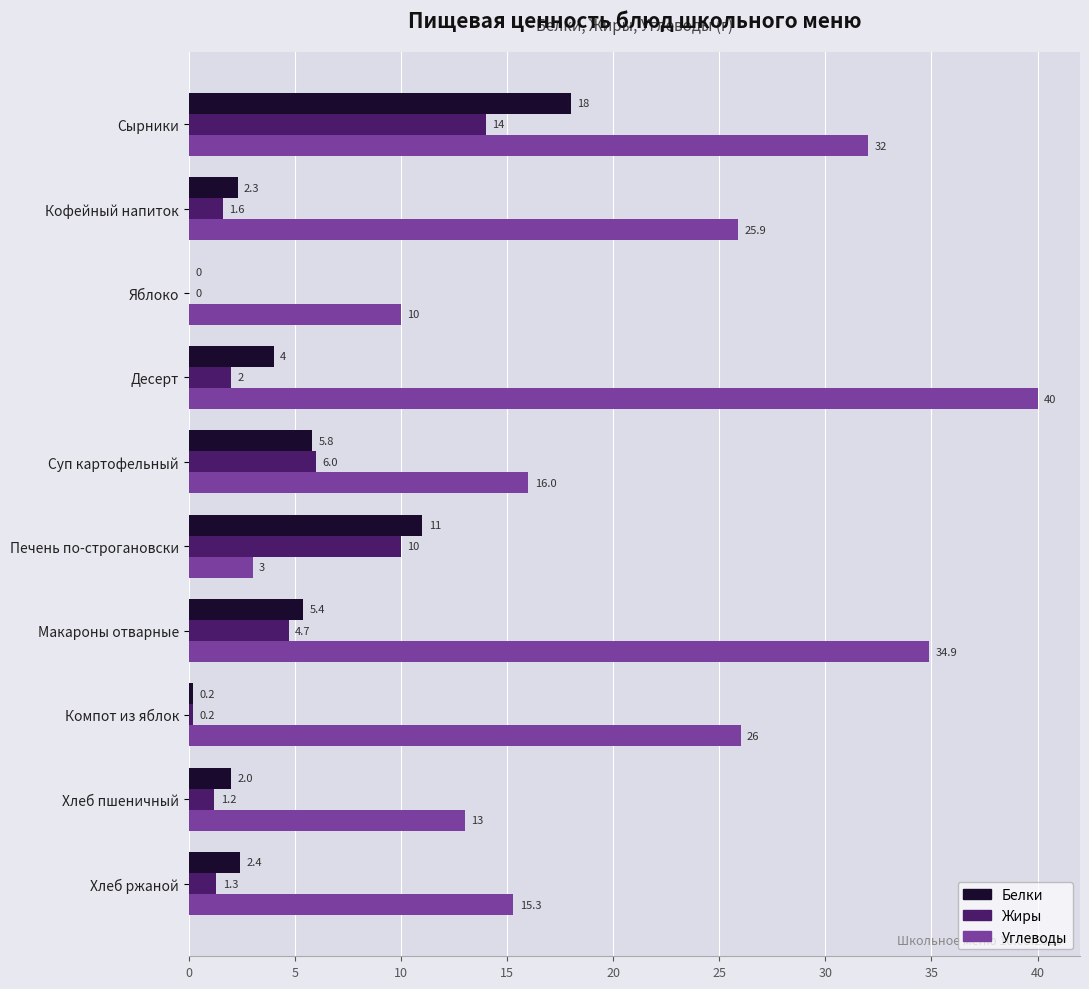

Between Кофейный напиток and Макароны отварные, which series saw the biggest shift?

Углеводы